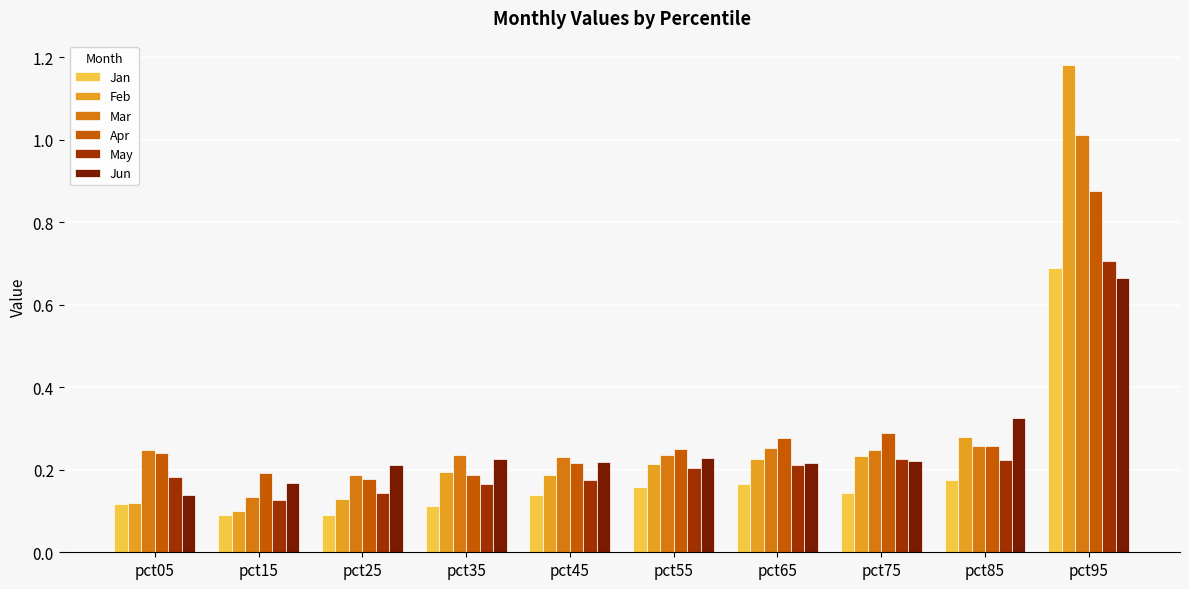

The value of Apr at pct55 is 0.3. True or false?

True